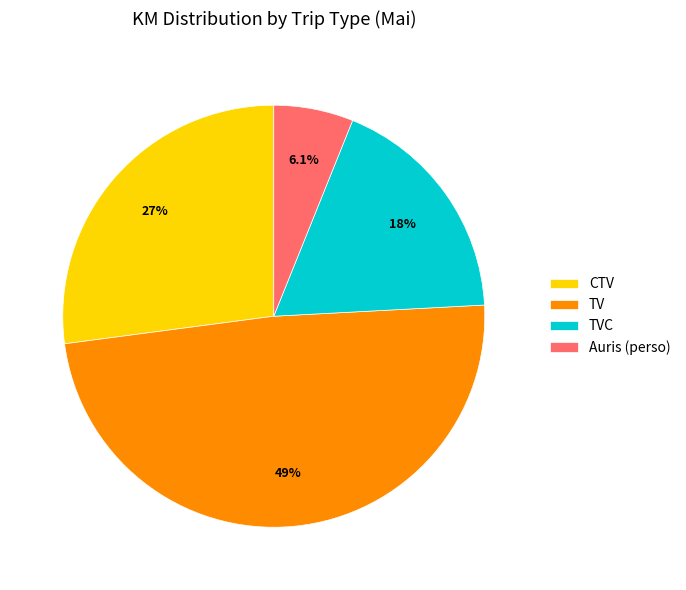

Which category has the smallest portion of the pie?

Auris (perso)